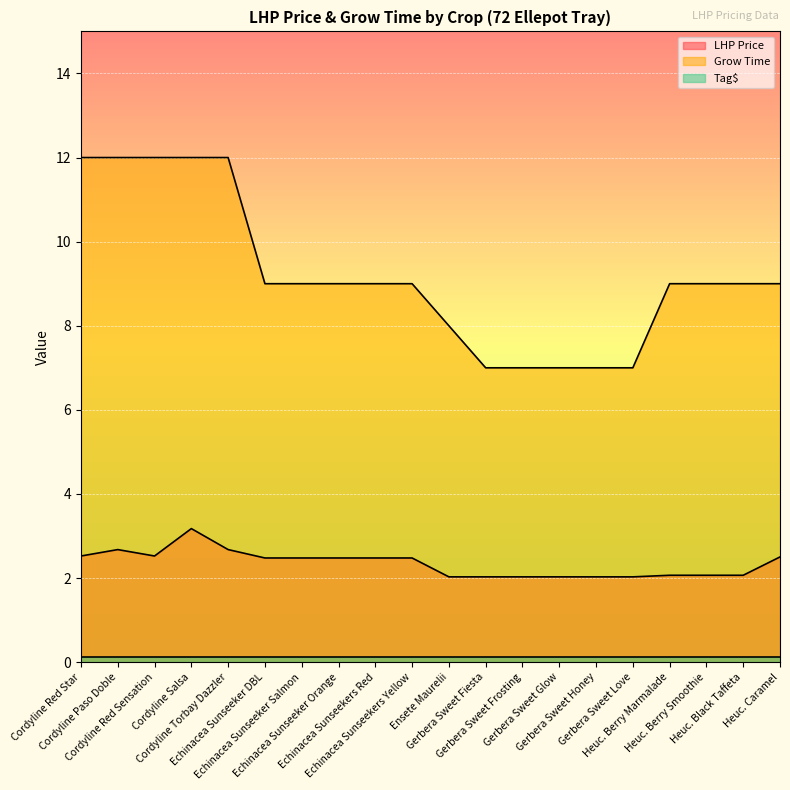

What is the sum of all Grow Time values?

184.0